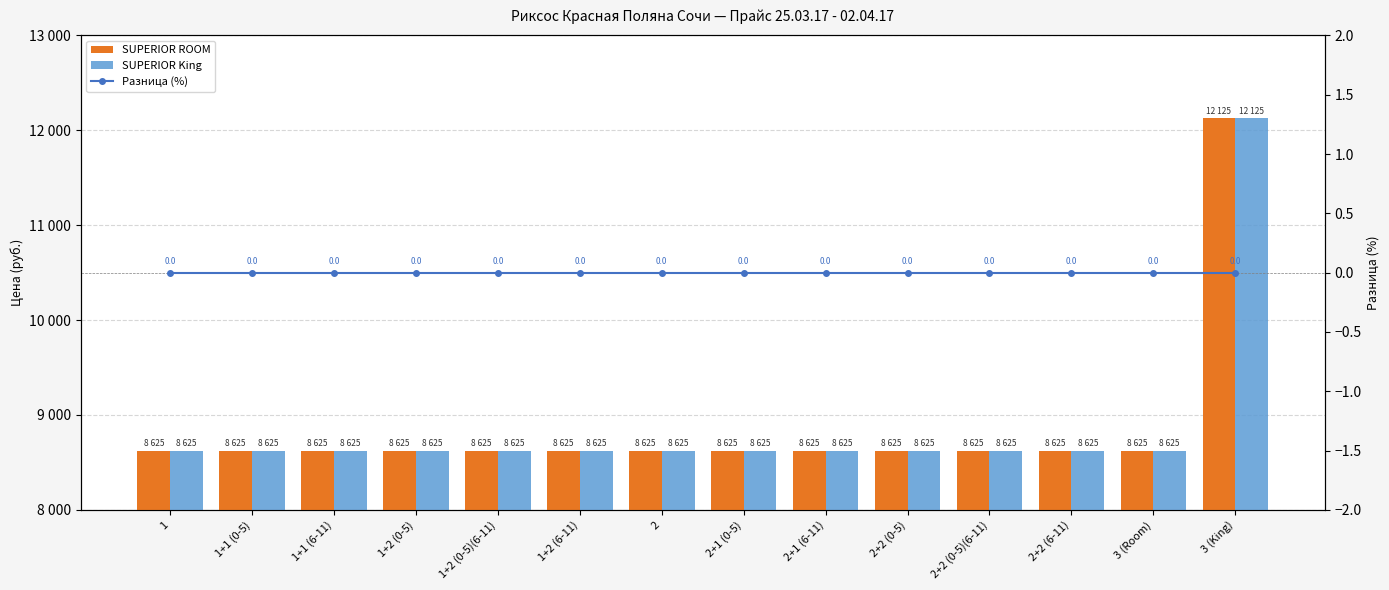

The value of SUPERIOR King at 2+2 (0-5) is 1861. True or false?

False